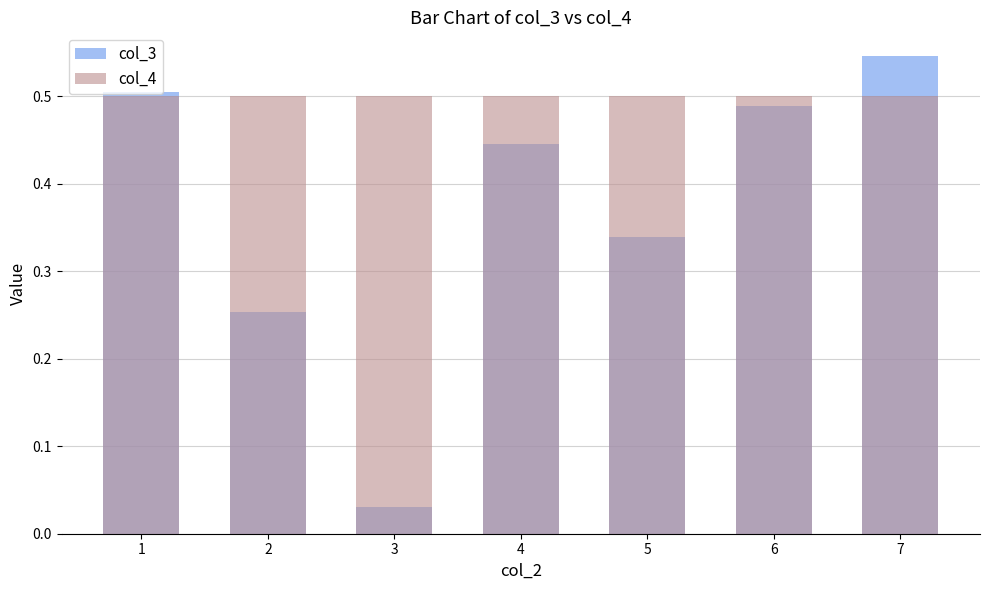

Is the value of col_3 at 1 greater than the value of col_4 at 4?

Yes